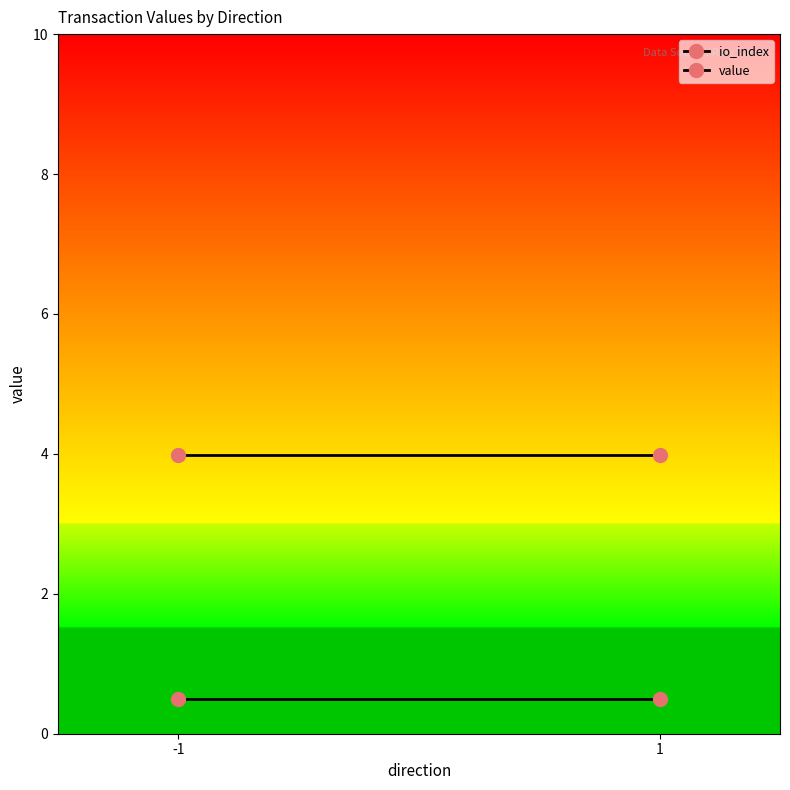

Is the value of io_index at -1 greater than the value of value at 1?

No